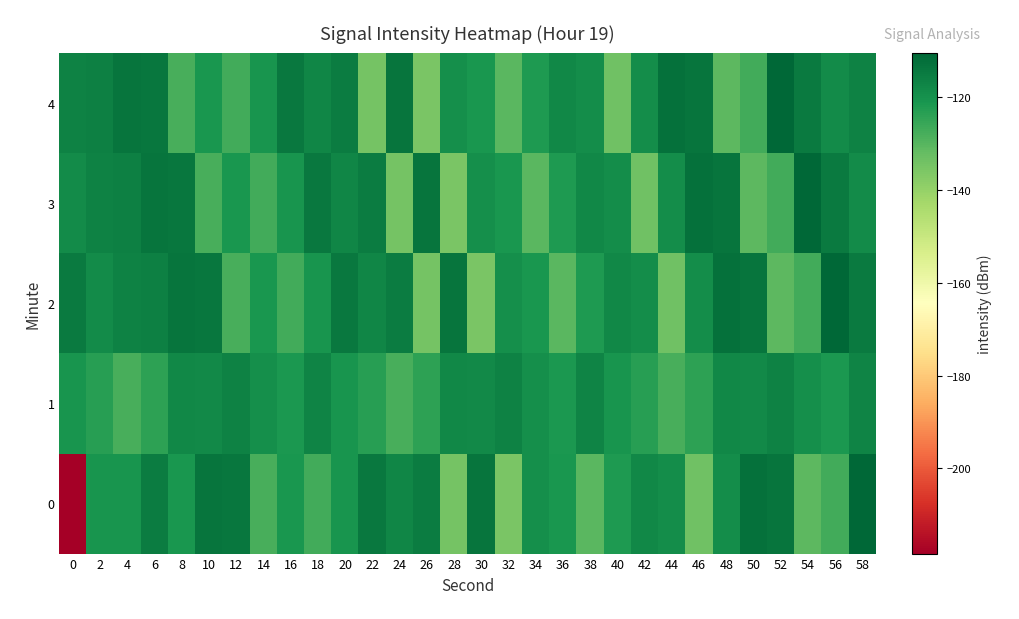

Reading right to left, what are all the values shown in this chart?

0: 58=-110.4	56=-127.1	54=-130.7	52=-113.6	50=-112.6	48=-118.9	46=-133.6	44=-119.0	42=-117.9	40=-121.9	38=-130.5	36=-121.2	34=-119.4	32=-135.5	30=-113.7	28=-134.8	26=-115.4	24=-117.4	22=-114.2	20=-120.5	18=-127.1	16=-121.0	14=-128.0	12=-114.1	10=-113.3	8=-121.2	6=-115.4	4=-120.5	2=-120.7	0=-218.4
1: 58=-117.0	56=-121.5	54=-119.6	52=-116.7	50=-118.2	48=-117.9	46=-124.3	44=-127.8	42=-123.4	40=-120.7	38=-117.0	36=-121.5	34=-119.6	32=-116.7	30=-118.2	28=-117.9	26=-124.3	24=-127.8	22=-123.4	20=-120.7	18=-117.0	16=-121.5	14=-119.6	12=-116.7	10=-118.2	8=-117.9	6=-124.3	4=-127.8	2=-123.4	0=-120.7
2: 58=-114.7	56=-110.4	54=-127.1	52=-130.7	50=-113.6	48=-112.6	46=-118.9	44=-133.6	42=-119.0	40=-117.9	38=-121.9	36=-130.5	34=-121.2	32=-119.4	30=-135.5	28=-113.7	26=-134.8	24=-115.4	22=-117.4	20=-114.2	18=-120.5	16=-127.1	14=-121.0	12=-128.0	10=-114.1	8=-113.3	6=-116.0	4=-116.5	2=-118.7	0=-114.7
3: 58=-118.7	56=-114.7	54=-110.4	52=-127.1	50=-130.7	48=-113.6	46=-112.6	44=-118.9	42=-133.6	40=-119.0	38=-117.9	36=-121.9	34=-130.5	32=-121.2	30=-119.4	28=-135.5	26=-113.7	24=-134.8	22=-115.4	20=-117.4	18=-114.2	16=-120.5	14=-127.1	12=-121.0	10=-128.0	8=-114.1	6=-113.3	4=-116.0	2=-116.5	0=-118.7
4: 58=-116.5	56=-118.7	54=-114.7	52=-110.4	50=-127.1	48=-130.7	46=-113.6	44=-112.6	42=-118.9	40=-133.6	38=-119.0	36=-117.9	34=-121.9	32=-130.5	30=-121.2	28=-119.4	26=-135.5	24=-113.7	22=-134.8	20=-115.4	18=-117.4	16=-114.2	14=-120.5	12=-127.1	10=-121.0	8=-128.0	6=-114.1	4=-113.3	2=-116.0	0=-116.5